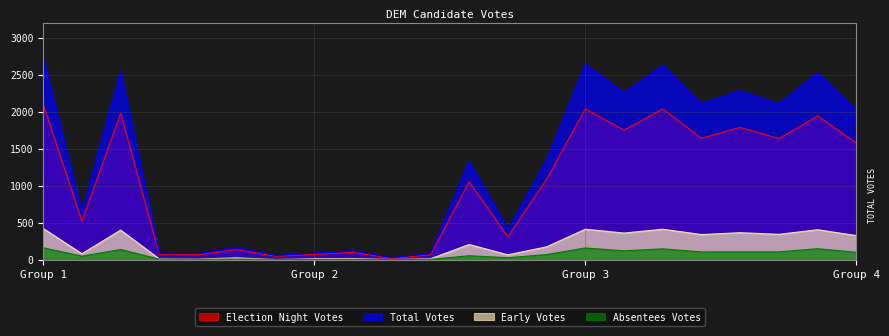

Rank the series by their maximum value, from lowest to highest.

Absentees Votes, Early Votes, Election Night Votes, Total Votes